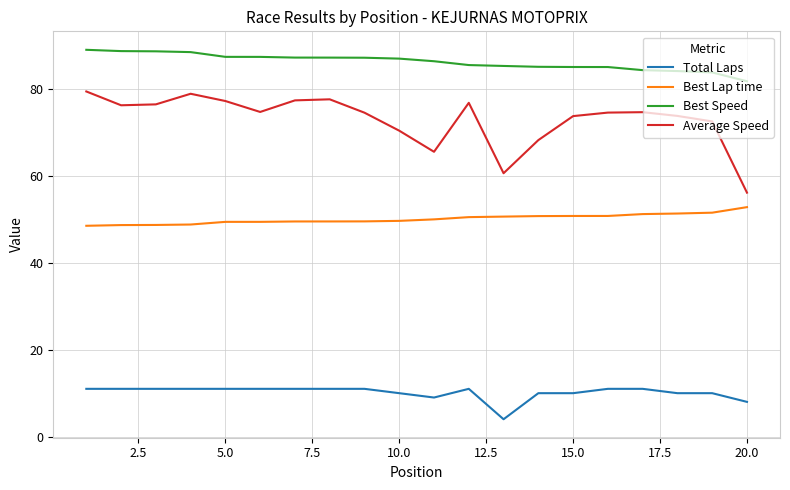

Which series has the largest range (max minus min)?

Average Speed